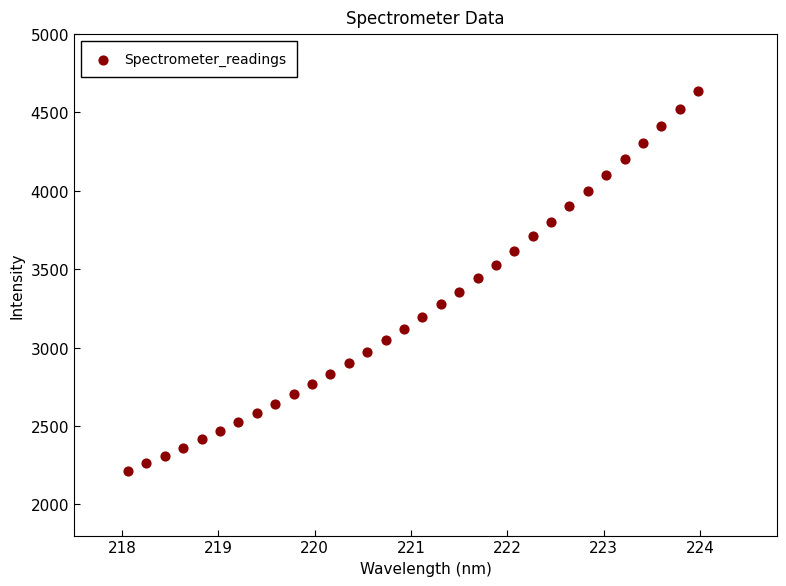

What is the range of X values (max minus min)?

5.9